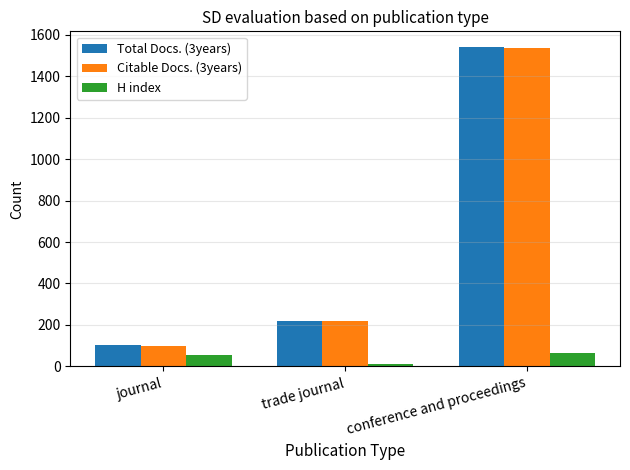

True or false: Total Docs. (3years) has a value of 218 at trade journal.

True